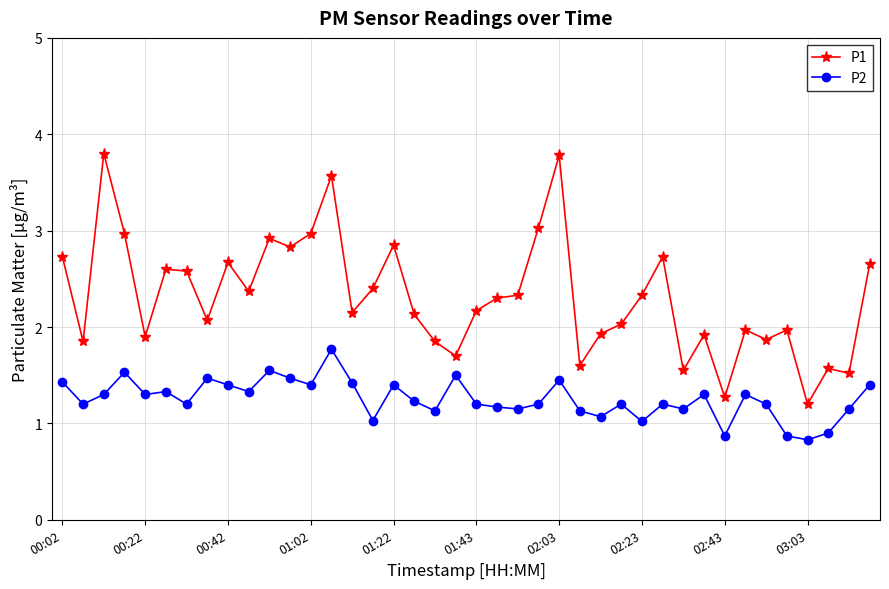

What is the average value of the P1 series?

2.3